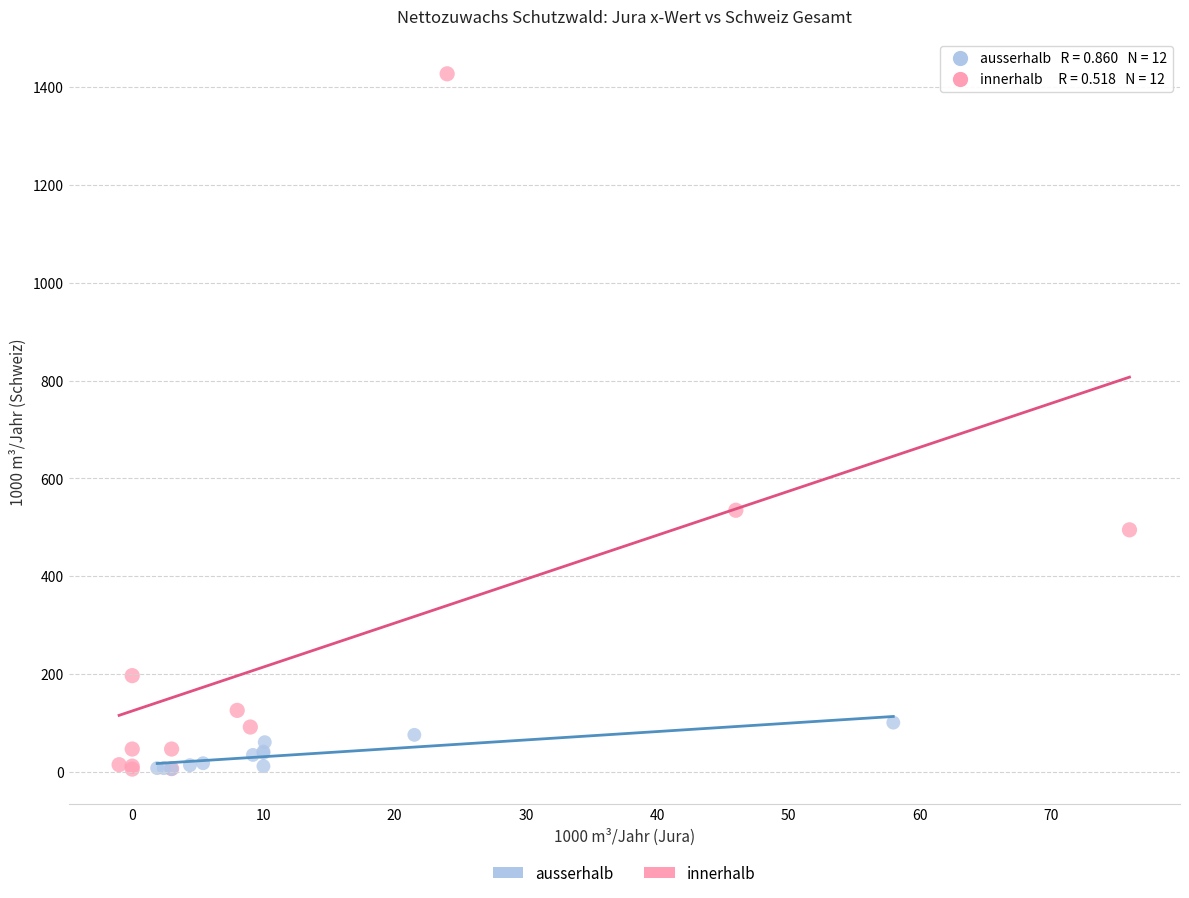

What are all the series names shown in the legend?

ausserhalb, innerhalb